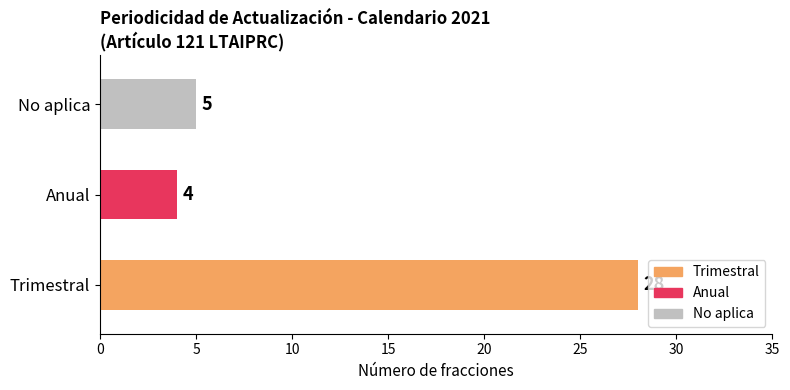

The value at Anual is 6. True or false?

False